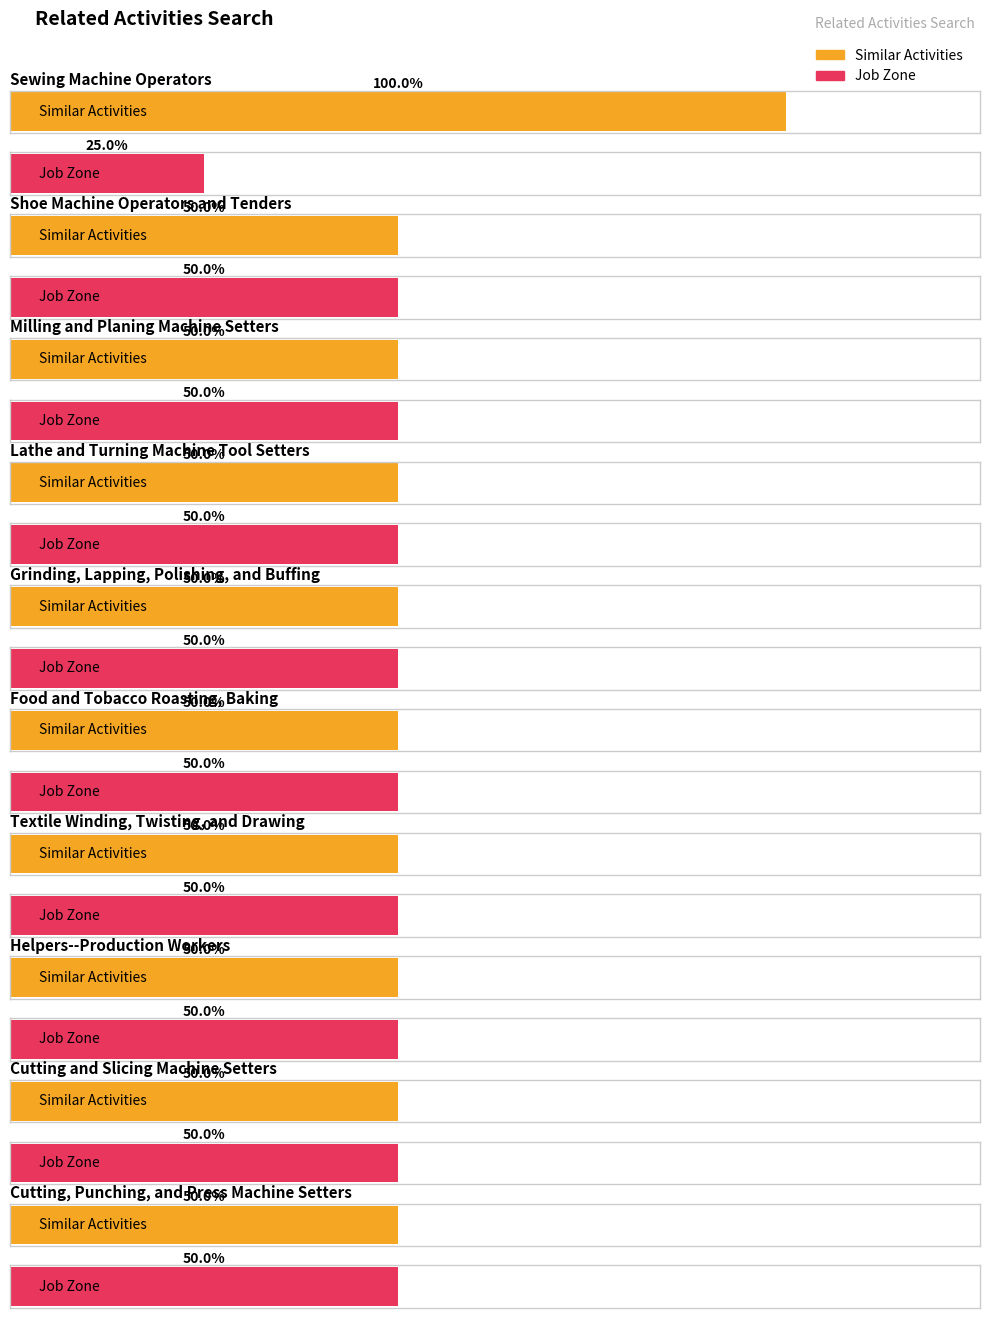

Reading left to right, what are all the values shown in this chart?

Similar Activities: Sewing Machine Operators=4	Shoe Machine Operators and Tenders=2	Milling and Planing Machine Setters=2	Lathe and Turning Machine Tool Setters=2	Grinding, Lapping, Polishing, and Buffing=2	Food and Tobacco Roasting, Baking=2	Textile Winding, Twisting, and Drawing=2	Helpers--Production Workers=2	Cutting and Slicing Machine Setters=2	Cutting, Punching, and Press Machine Setters=2	Paper Goods Machine Setters=1	Textile Knitting and Weaving Machine Setters=1	Textile Cutting Machine Setters=1	Tool and Die Makers=1	Printing Press Operators=1	Rolling Machine Setters=1	Textile Bleaching and Dyeing Machine Operators=1	Coating, Painting, and Spraying Machine Setters=1	Extruding, Forming, Pressing, and Compacting=1	Plating Machine Setters=1	Welding, Soldering, and Brazing Machine Setters=1	Packaging and Filling Machine Operators=0
Job Zone: Sewing Machine Operators=1	Shoe Machine Operators and Tenders=2	Milling and Planing Machine Setters=2	Lathe and Turning Machine Tool Setters=2	Grinding, Lapping, Polishing, and Buffing=2	Food and Tobacco Roasting, Baking=2	Textile Winding, Twisting, and Drawing=2	Helpers--Production Workers=2	Cutting and Slicing Machine Setters=2	Cutting, Punching, and Press Machine Setters=2	Paper Goods Machine Setters=2	Textile Knitting and Weaving Machine Setters=2	Textile Cutting Machine Setters=2	Tool and Die Makers=3	Printing Press Operators=2	Rolling Machine Setters=2	Textile Bleaching and Dyeing Machine Operators=2	Coating, Painting, and Spraying Machine Setters=2	Extruding, Forming, Pressing, and Compacting=2	Plating Machine Setters=2	Welding, Soldering, and Brazing Machine Setters=2	Packaging and Filling Machine Operators=2